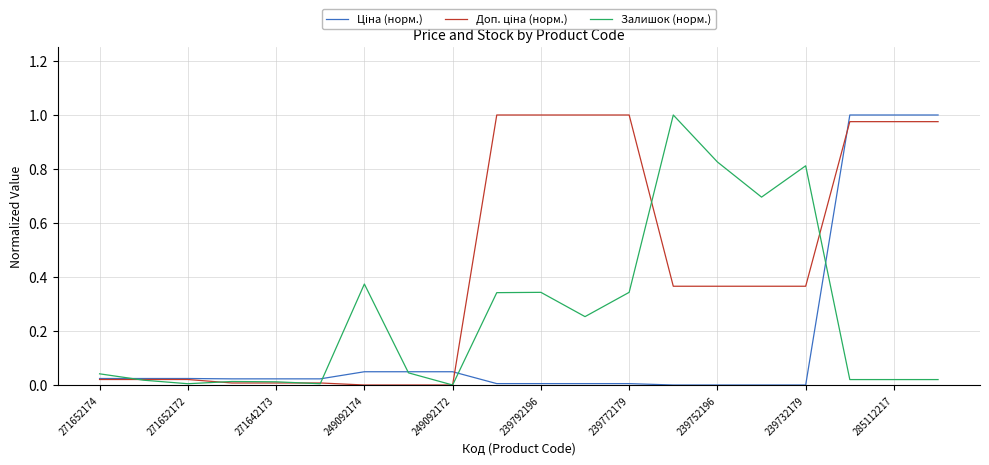

How many lines are shown in the chart?

3